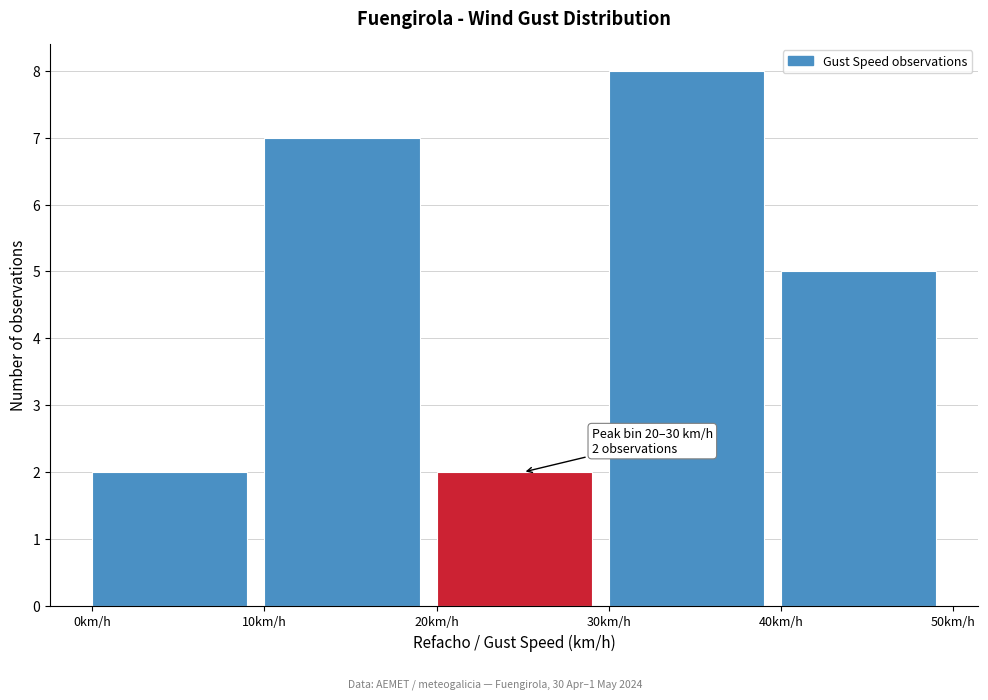

Which range on the x-axis has the tallest bar?

30 to 40